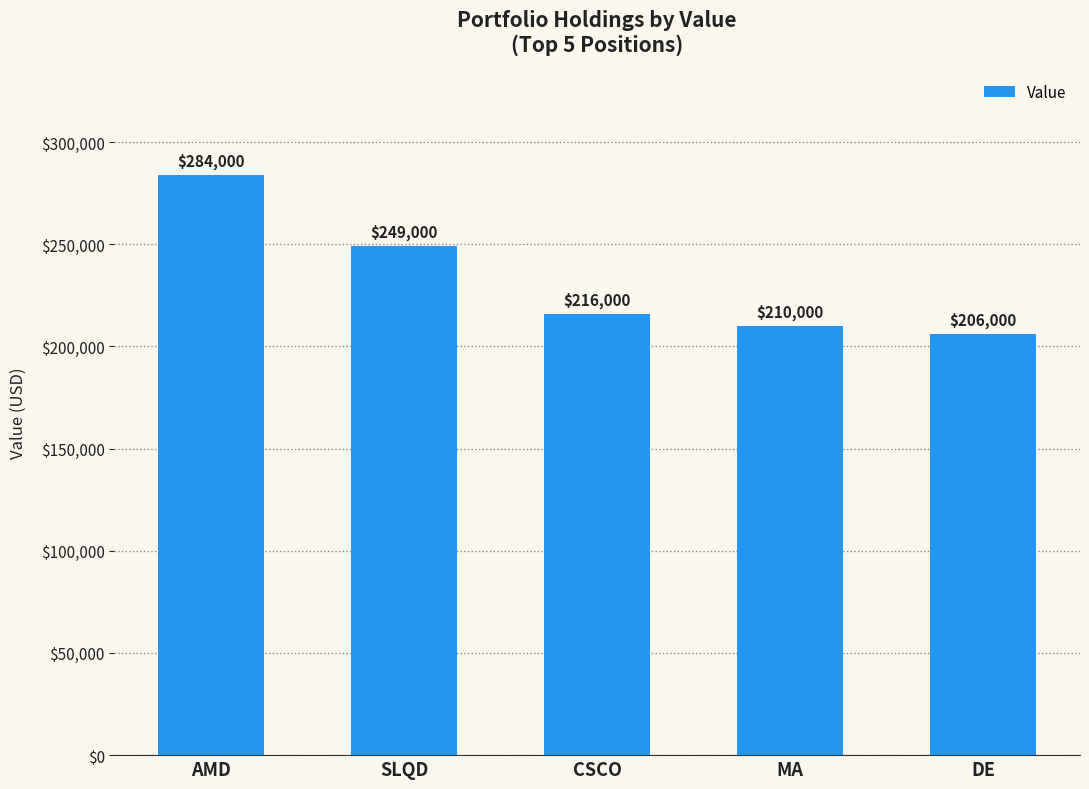

What is the change in value from AMD to MA?

-74000